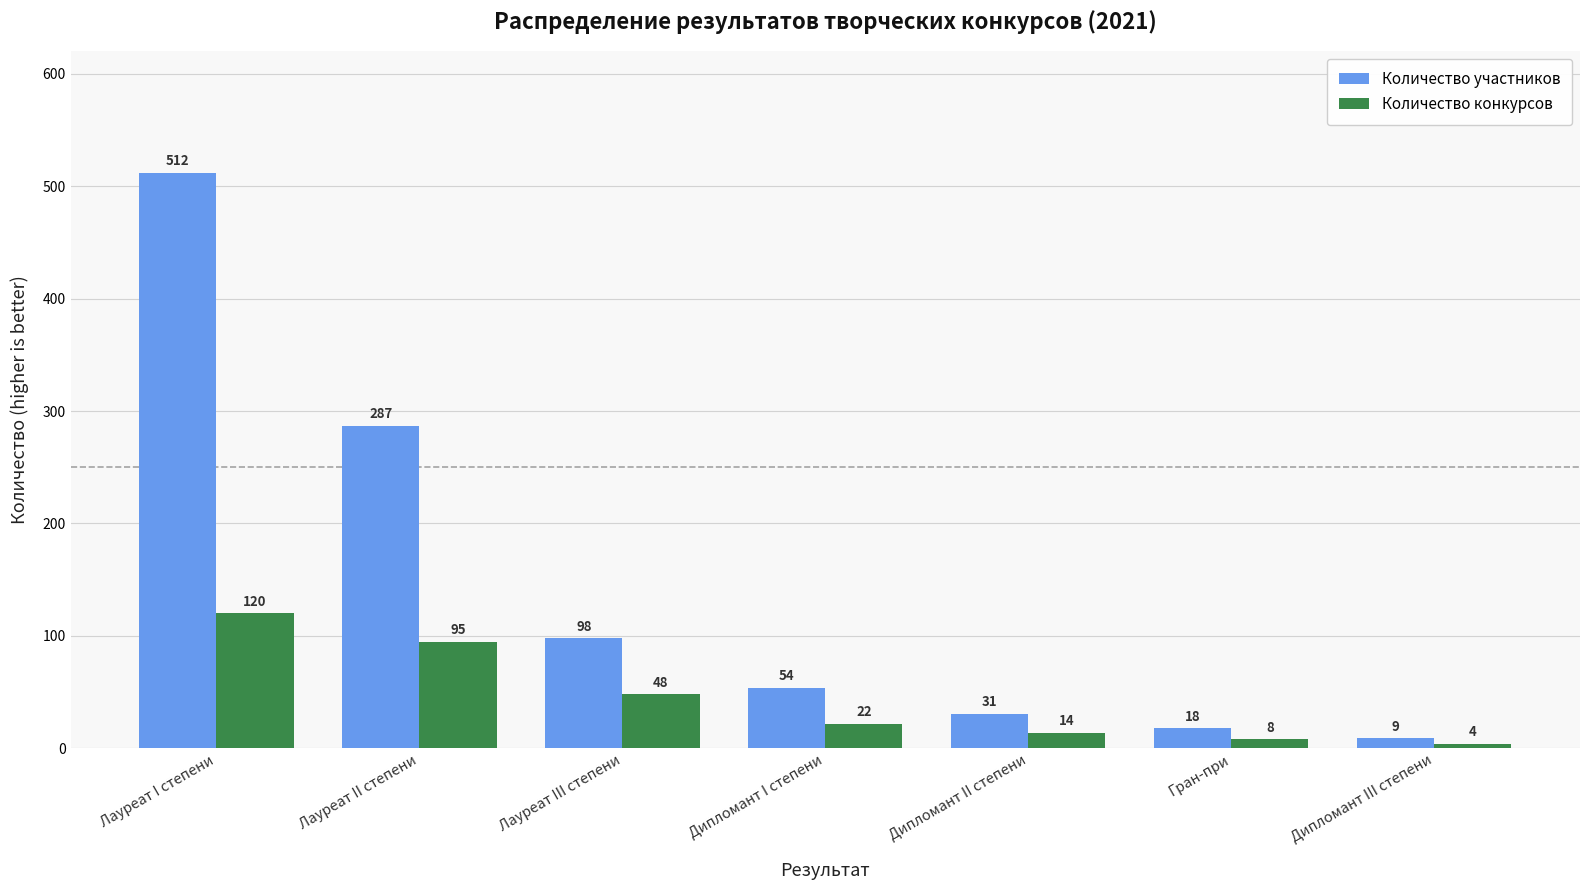

How many values in the Количество конкурсов series are below 22?

3